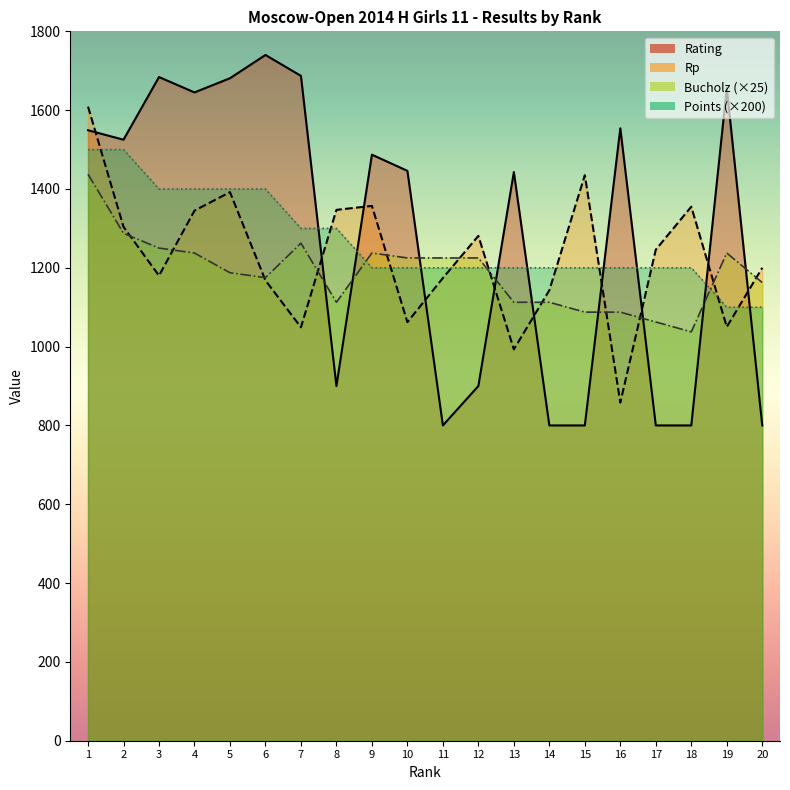

At which category does Bucholz reach its first local valley?

6